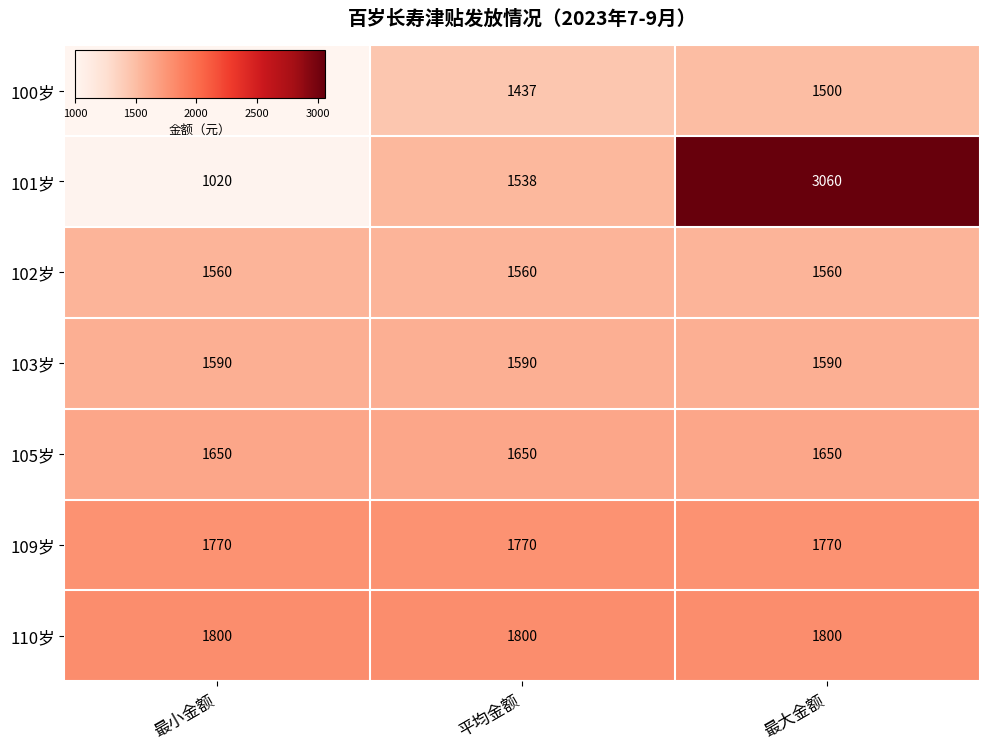

Count the number of categories in the chart.

3